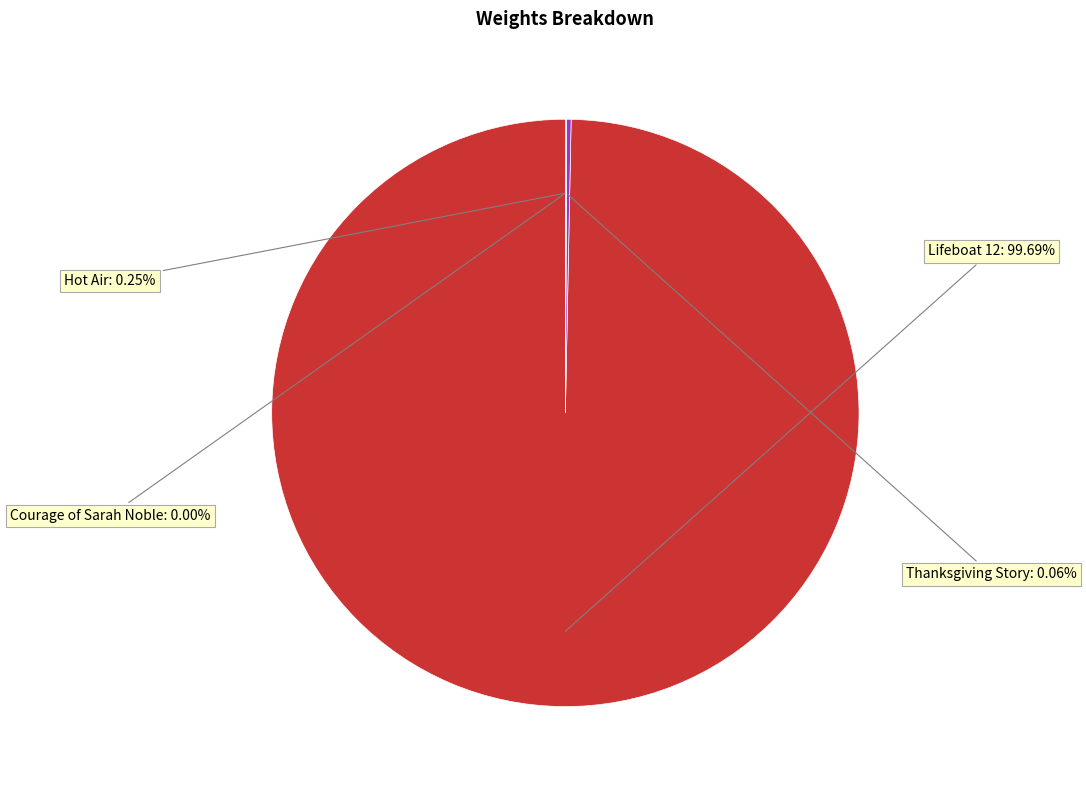

Is there a majority slice in this chart?

Yes